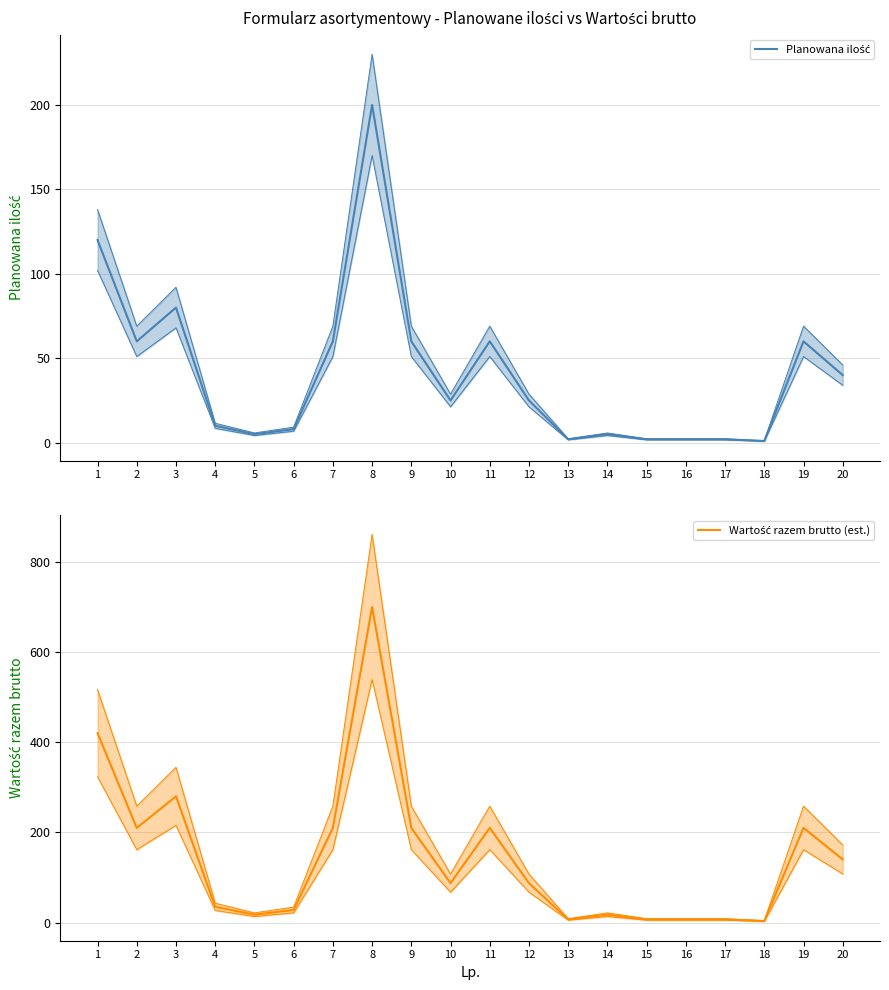

At which label does Planowana ilość first exceed 25?

1